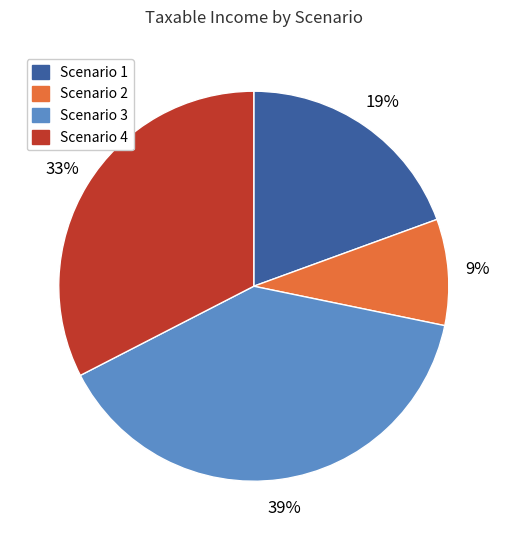

True or false: Scenario 1 accounts for 7% of the total.

False